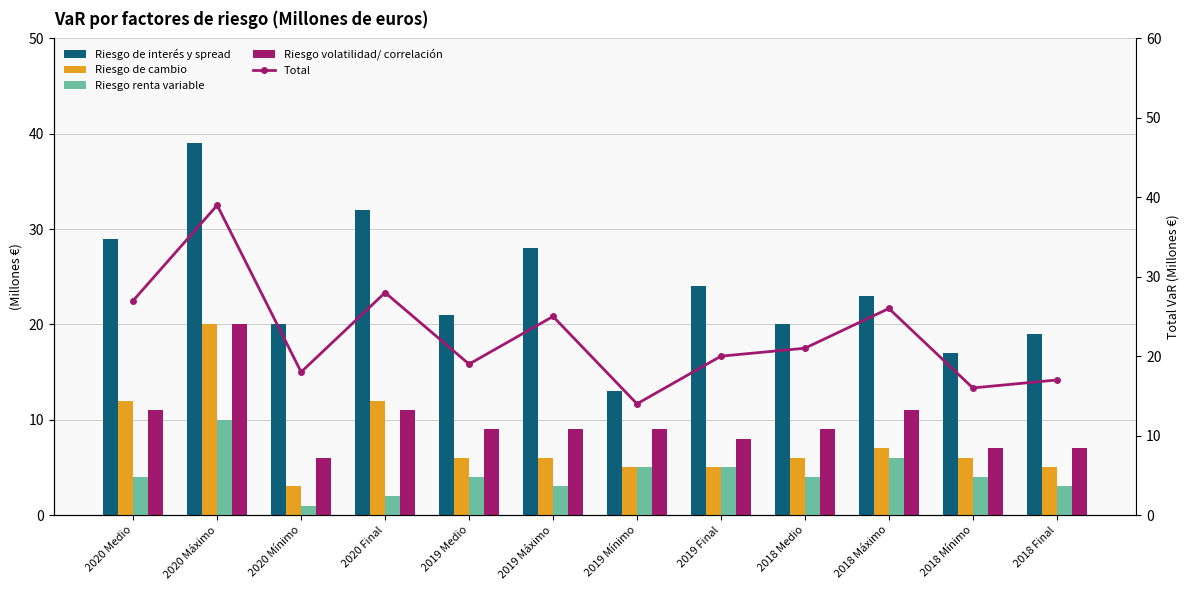

Which has a higher value, 2020 Mínimo or 2020 Medio?

2020 Medio